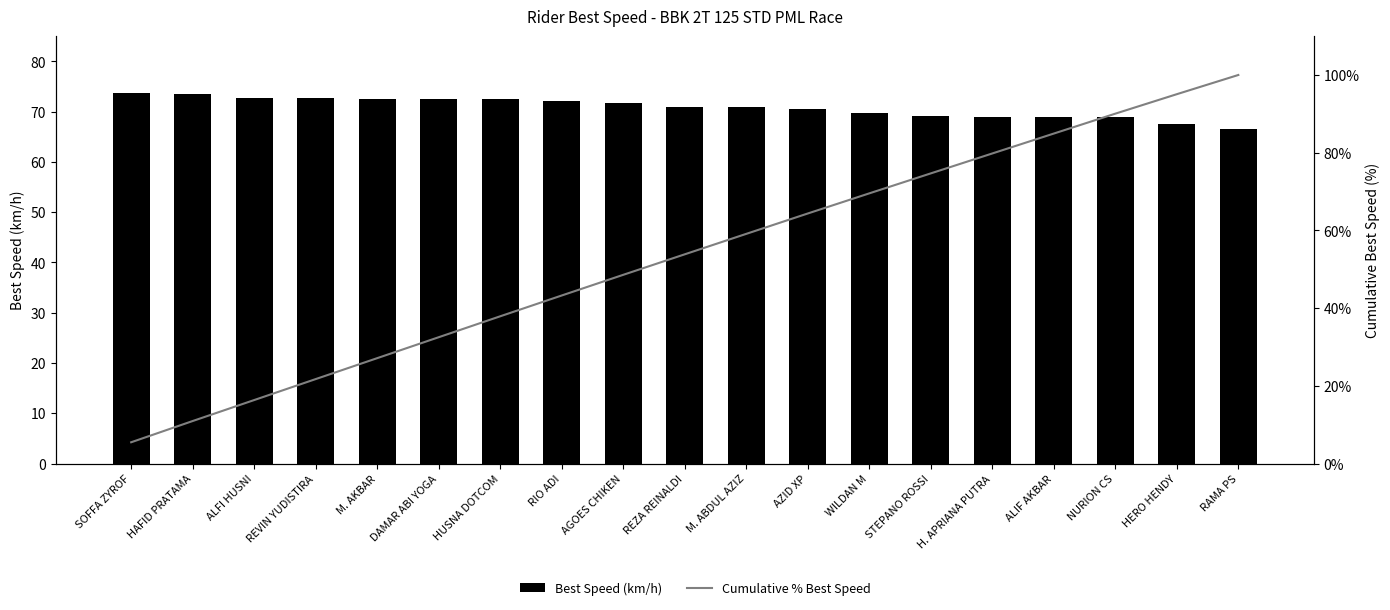

What is the label of the 14th bar from the right?

DAMAR ABI YOGA